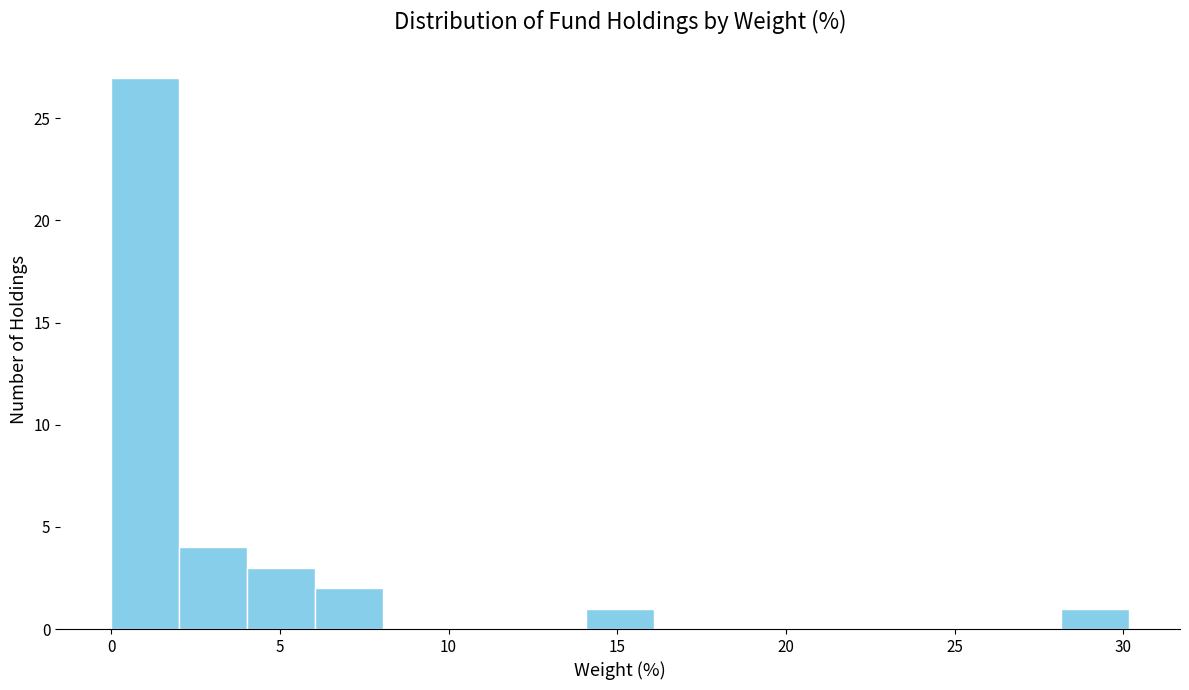

Reading left to right, transcribe this chart: for each bar, give the range it covers on the x-axis and its height. Neither the bar edges nor the heights are printed on the chart, so give them approximately, as read against the axes.

0 to 2: 27
2 to 4: 4
4 to 6: 3
6 to 8: 2
8 to 10: 0
10 to 12: 0
12 to 14: 0
14 to 16: 1
16 to 18: 0
18 to 20: 0
20 to 22: 0
22 to 24: 0
24 to 26: 0
26 to 28: 0
28 to 30: 1